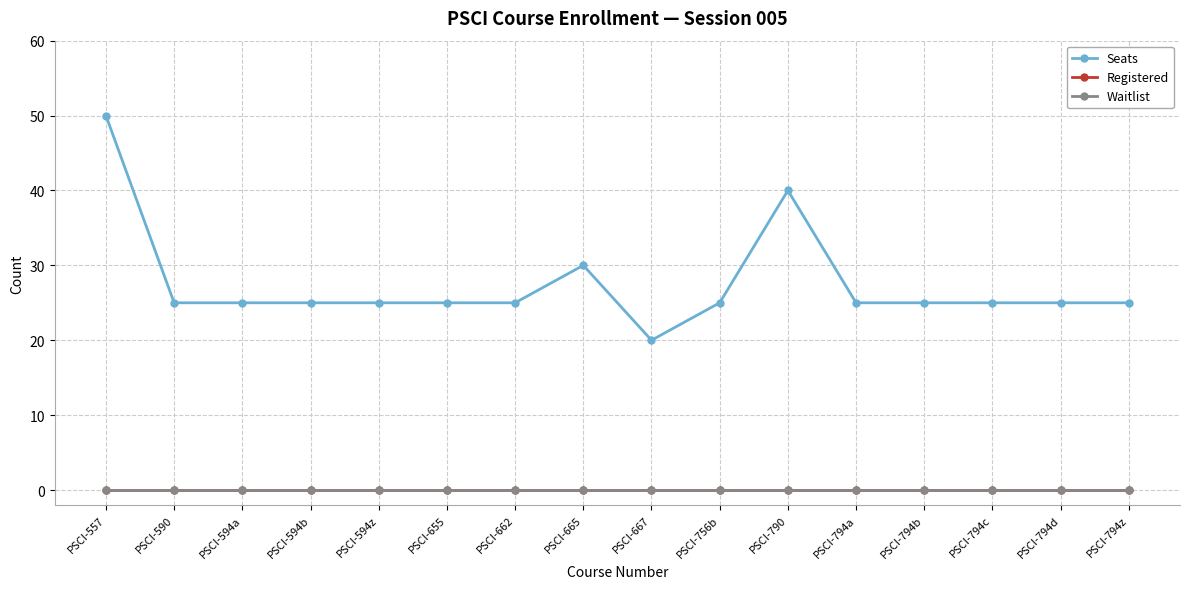

Reading left to right, extract all data points from this chart.

Seats: 50	25	25	25	25	25	25	30	20	25	40	25	25	25	25	25
Registered: 0	0	0	0	0	0	0	0	0	0	0	0	0	0	0	0
Waitlist: 0	0	0	0	0	0	0	0	0	0	0	0	0	0	0	0